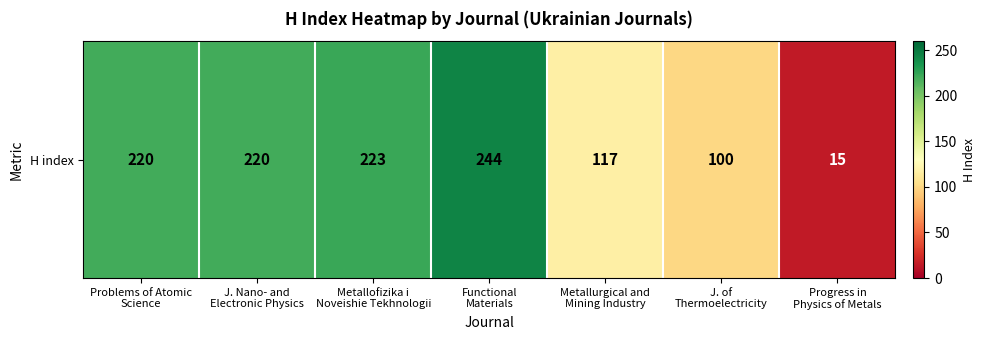

Which label corresponds to the largest value in the chart?

Functional
Materials